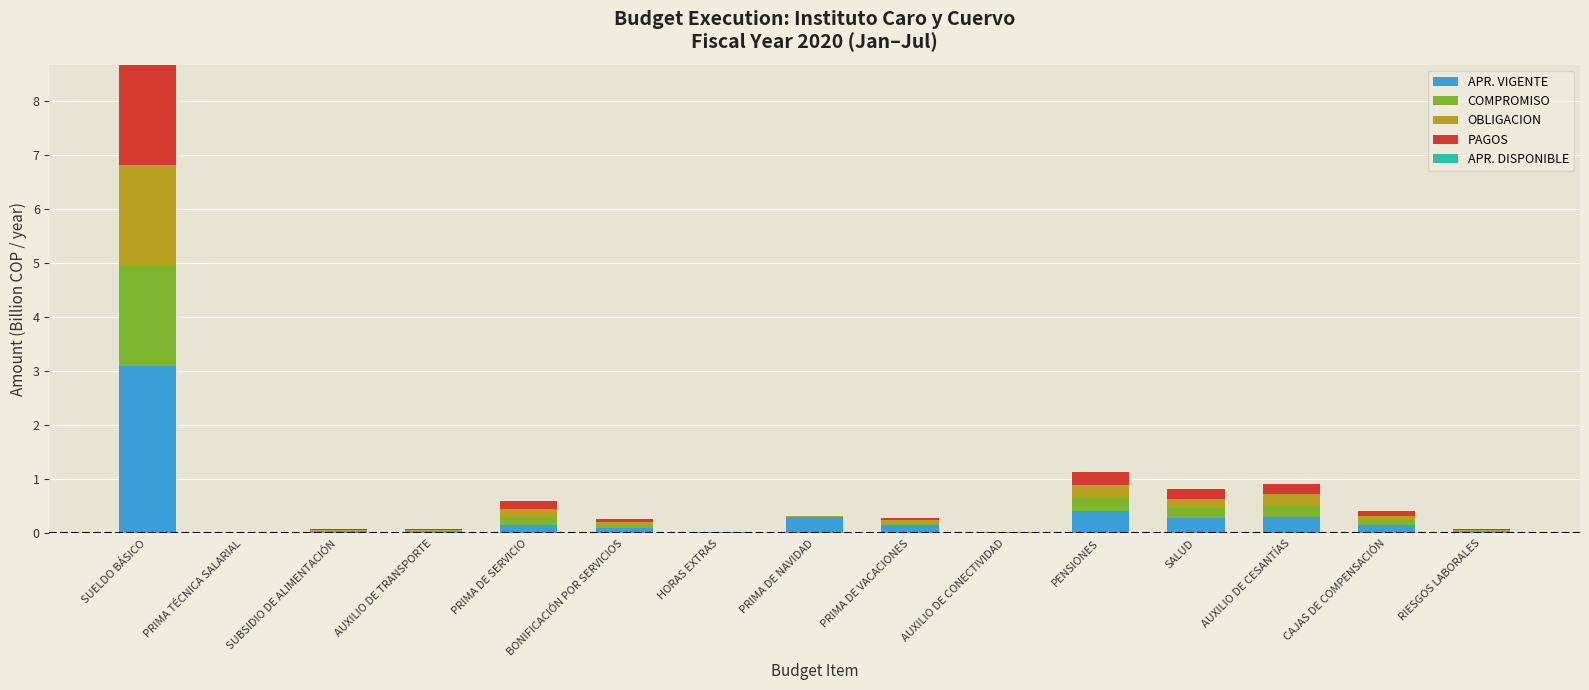

The value of APR. VIGENTE at SUBSIDIO DE ALIMENTACIÓN is 0.0. True or false?

True